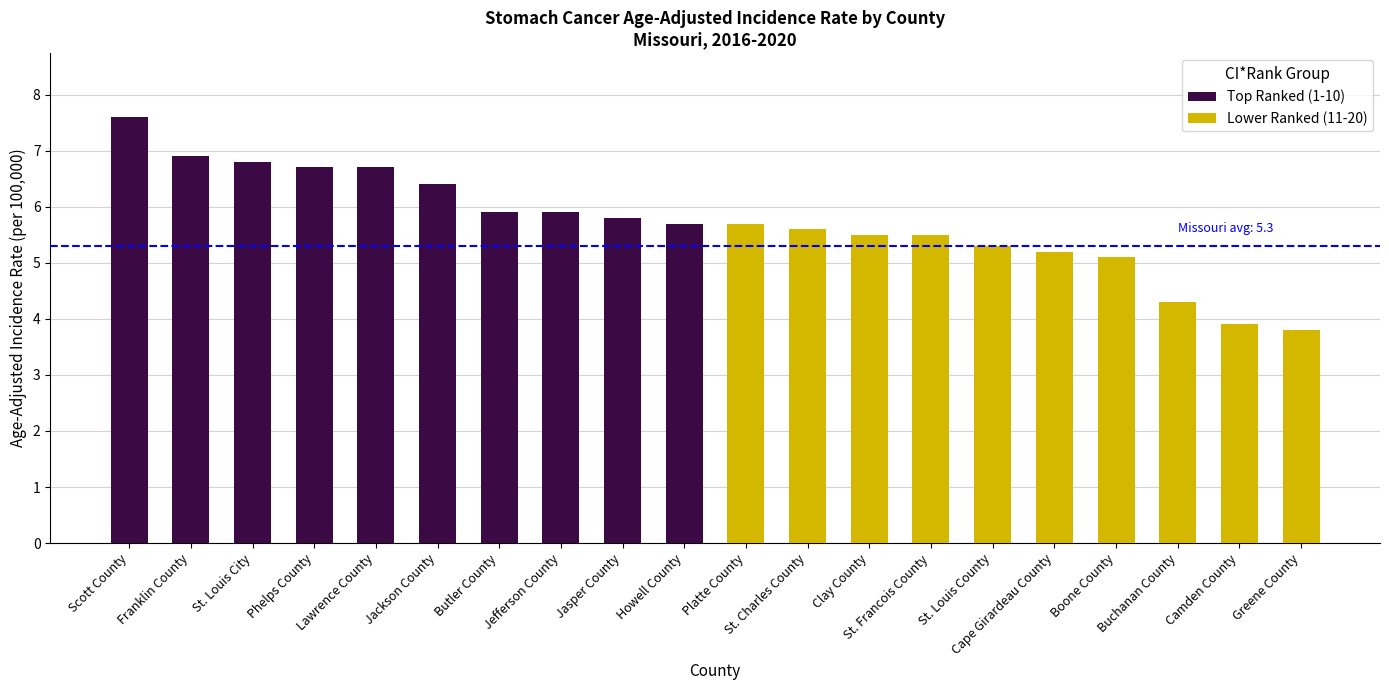

What is the average value of the Top Ranked (1-10) series?

6.4